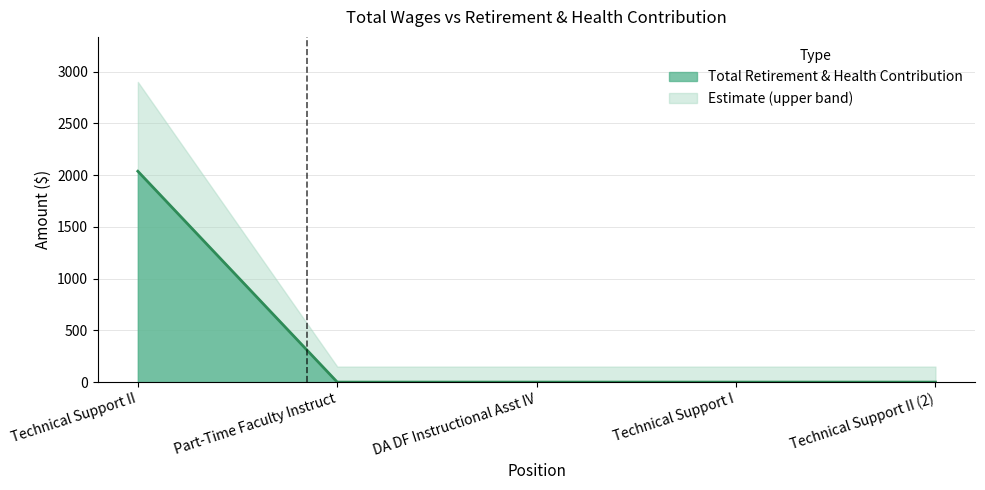

What is the change in value from Technical Support II to DA DF Instructional Asst IV?

-2038